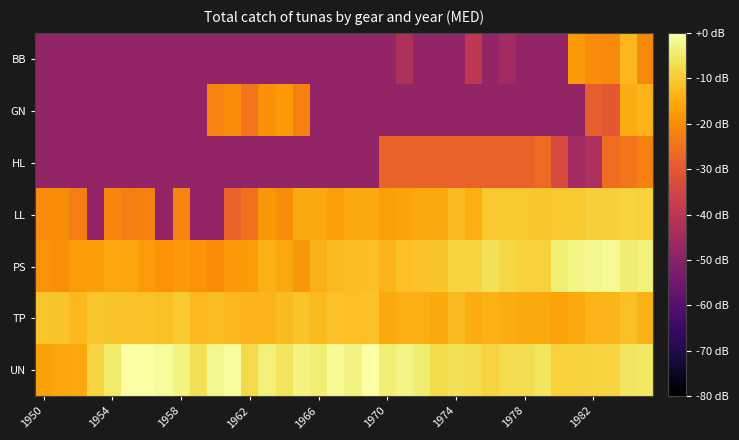

Count the number of data series in this chart.

7